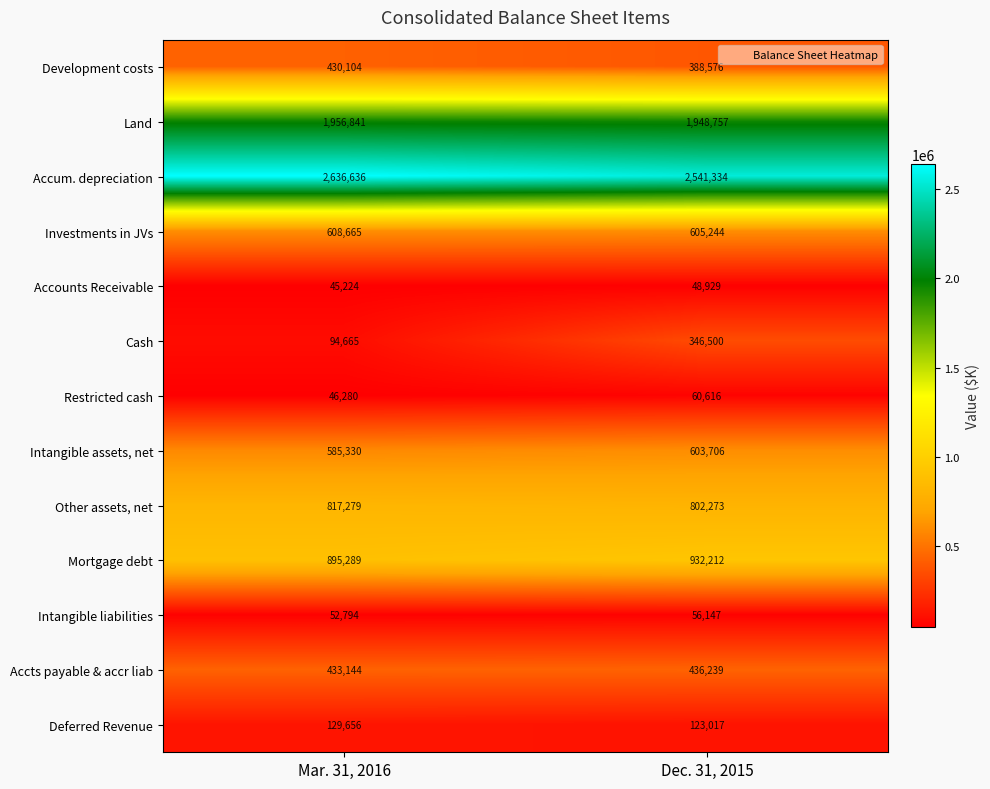

The value of Development costs at Dec. 31, 2015 is 519699. True or false?

False